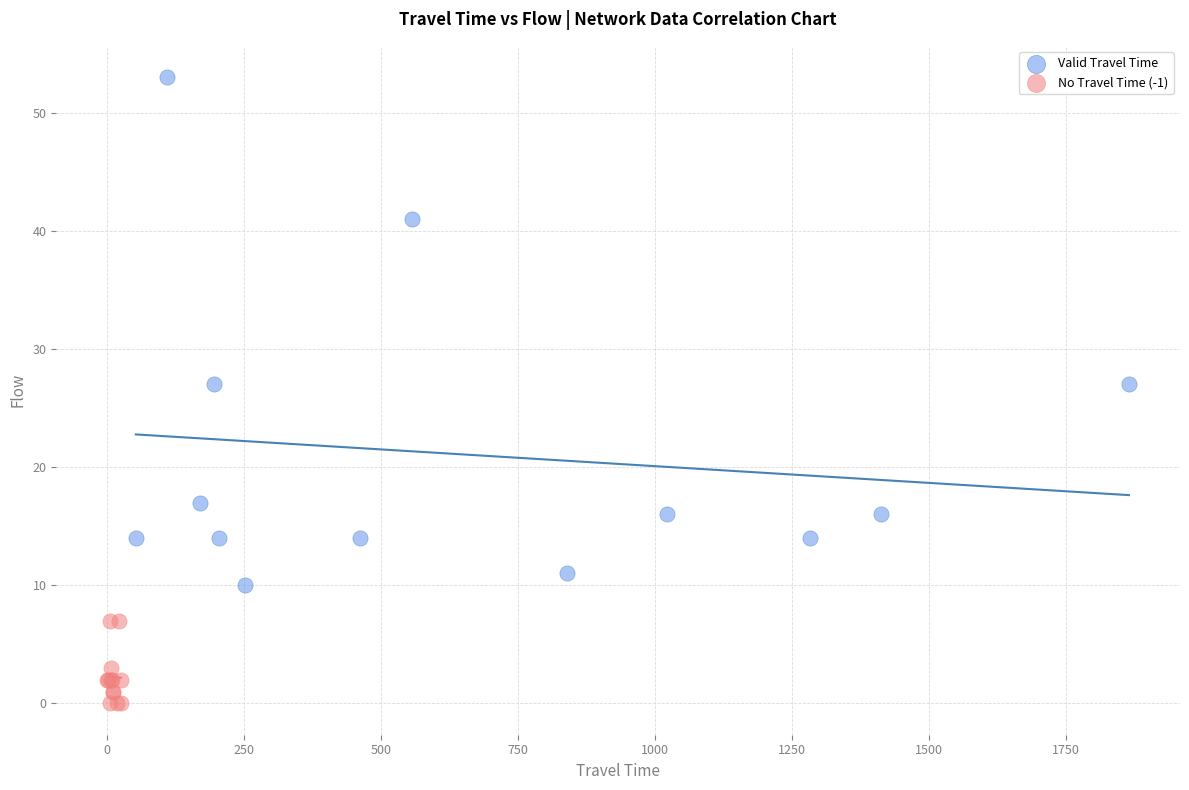

Which series reaches the minimum Y coordinate?

No Travel Time (-1)